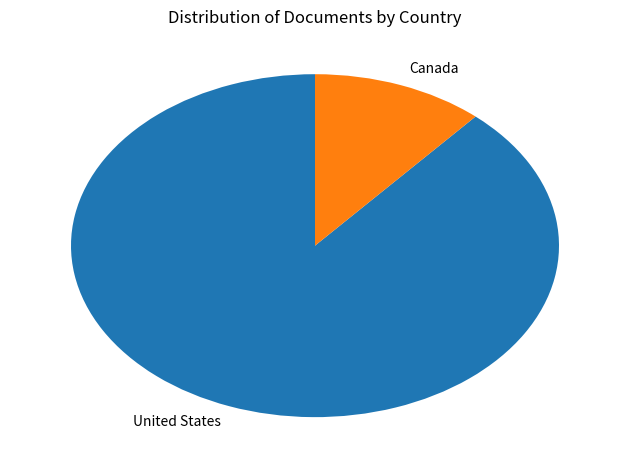

Rank the categories by value from highest to lowest.

United States, Canada